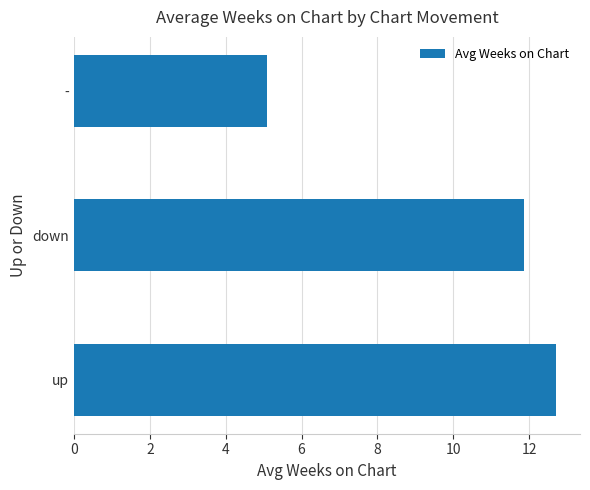

List the labels in order of value, largest first.

up, down, -